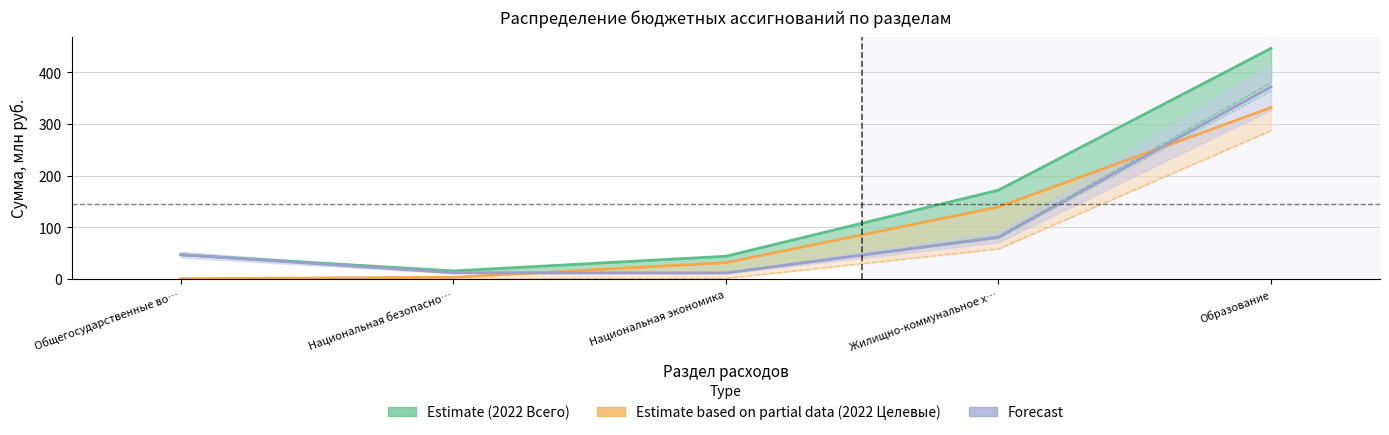

How many interior local valleys does the Forecast series have?

1